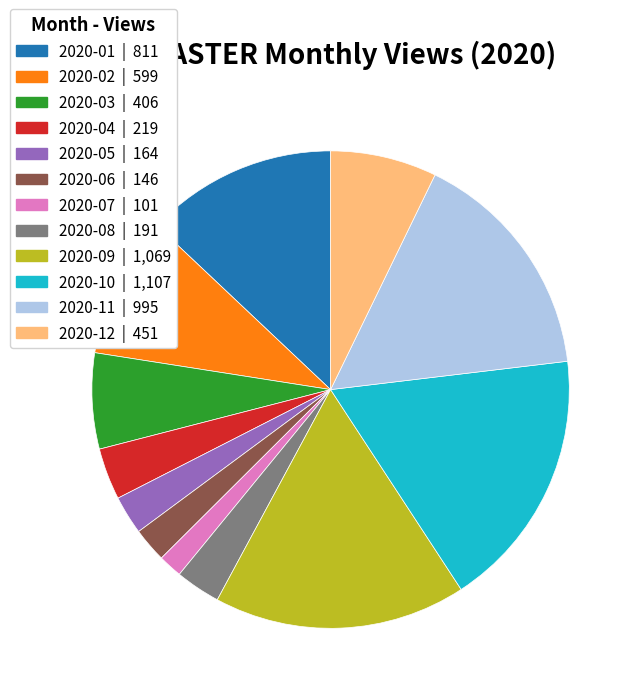

Which slice is the largest?

2020-10